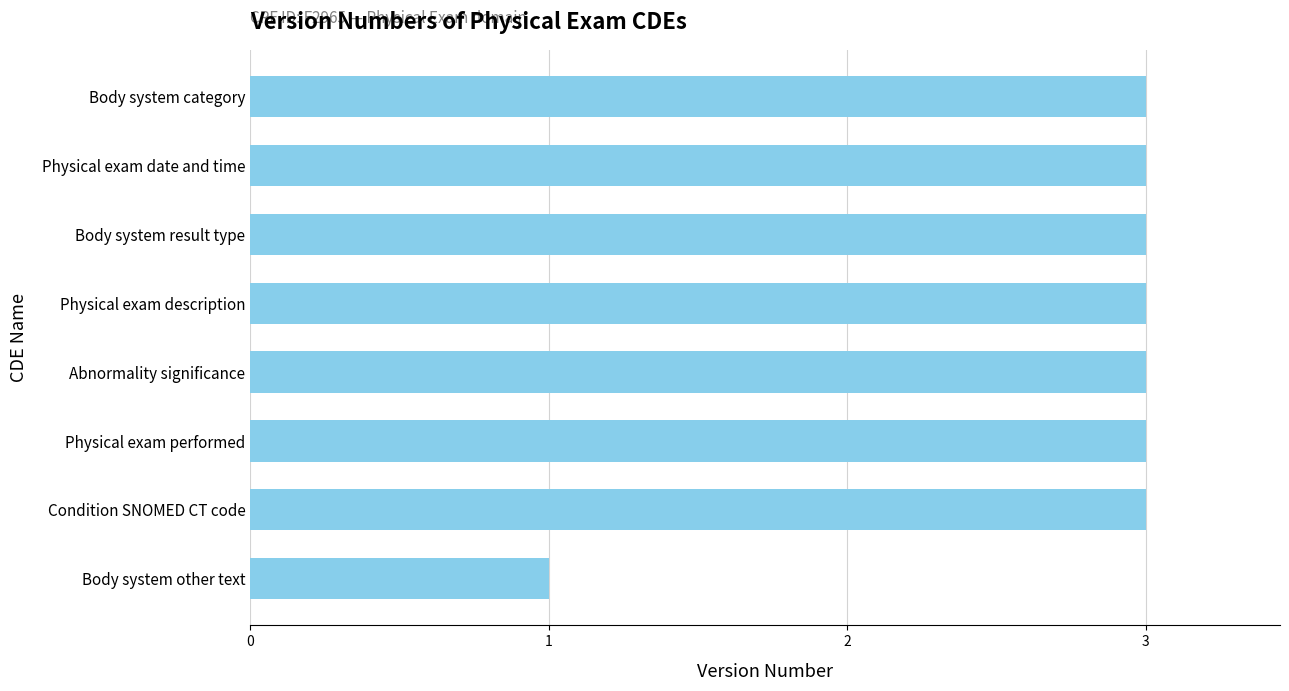

What is the approximate value at Body system category?

3